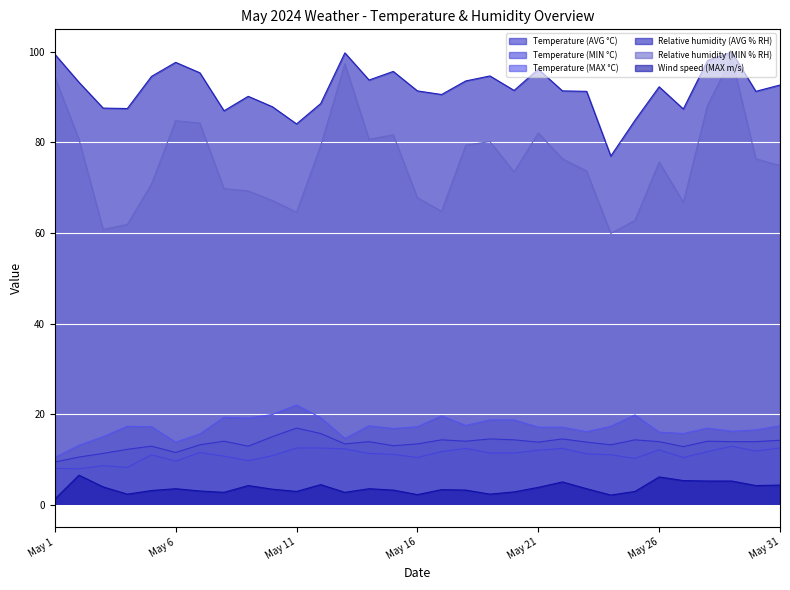

The value of Relative humidity (MIN % RH) at May 15 is 81.7. True or false?

True